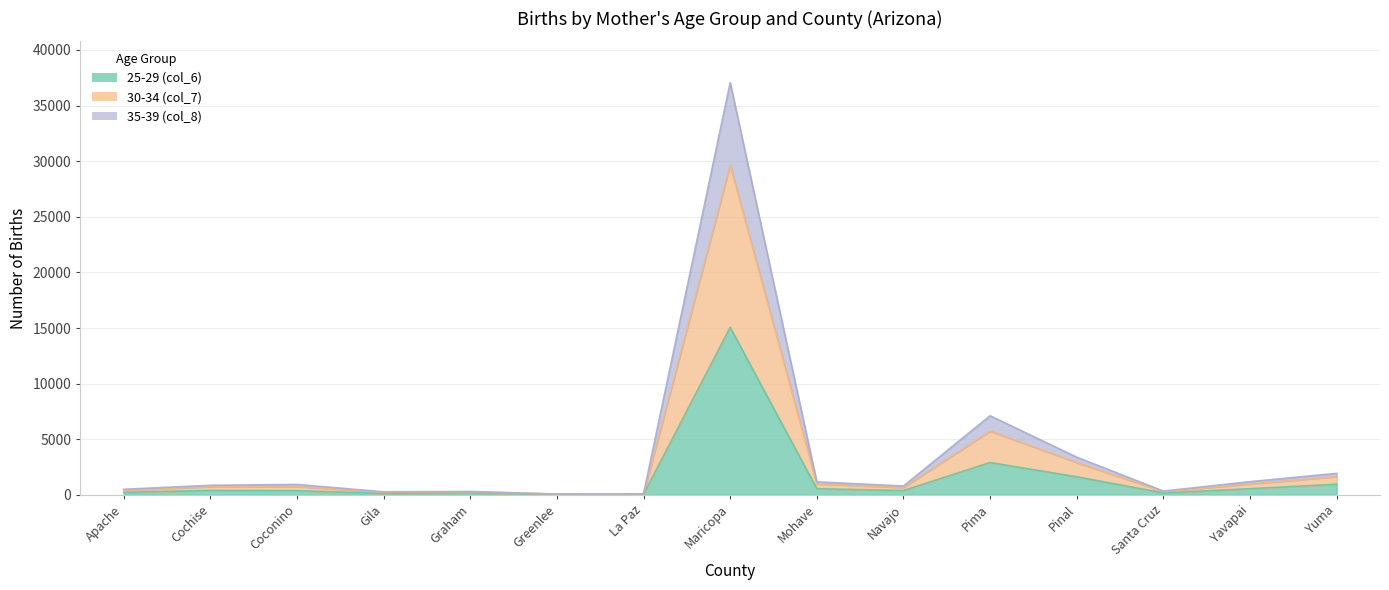

Which series changed the most between Navajo and Yavapai?

30-34 (col_7)